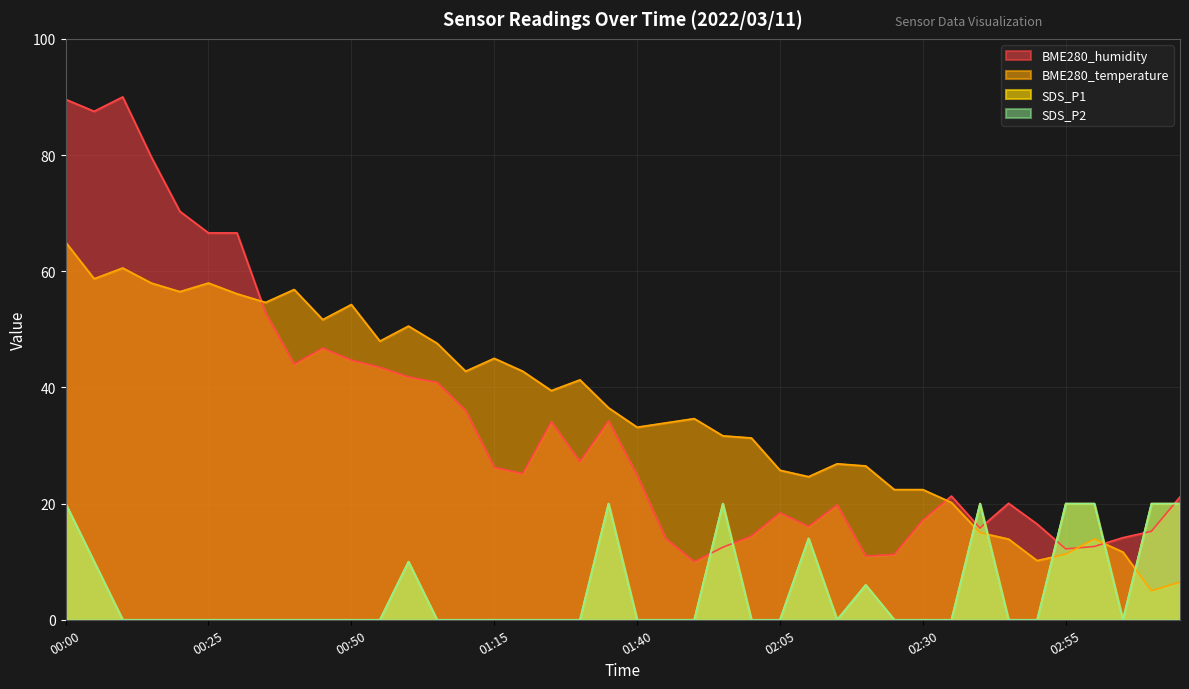

True or false: BME280_humidity has a value of 61.0 at 00:05.

False